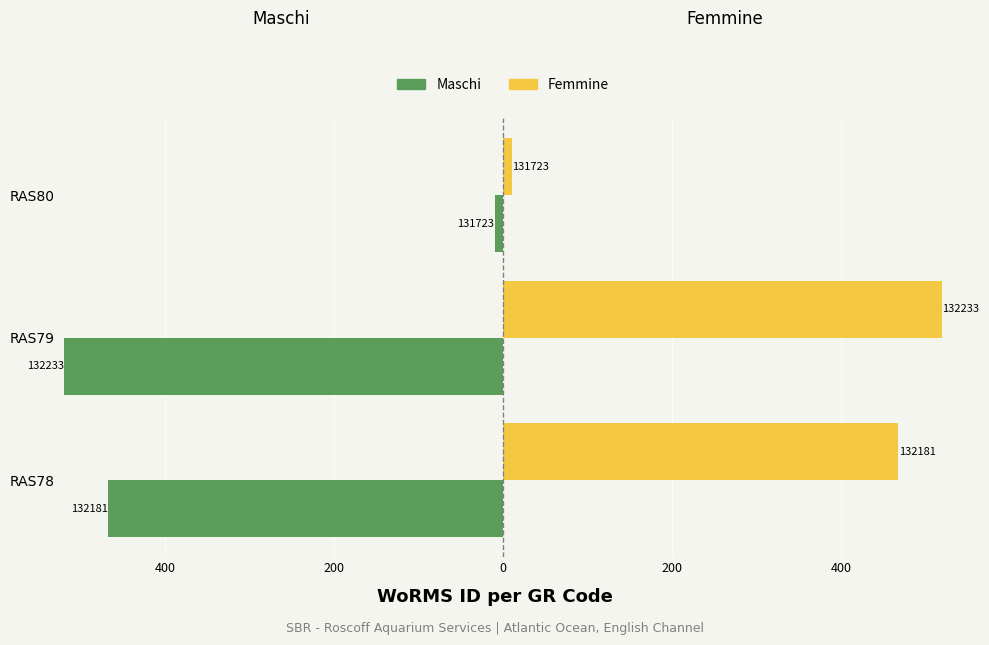

What are all the series names shown in the legend?

Maschi, Femmine